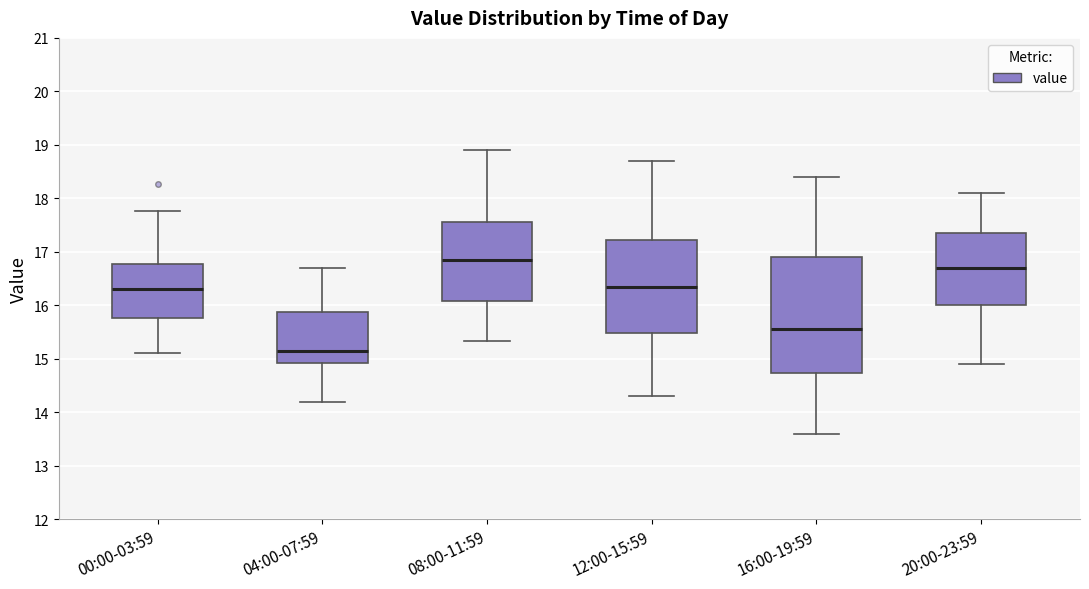

Which box's median line is the lowest?

04:00-07:59